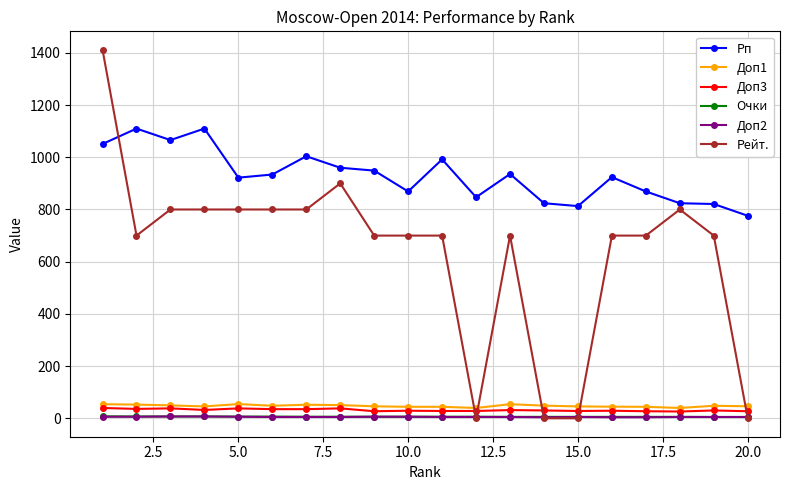

How many data points in Доп3 are less than 30?

9